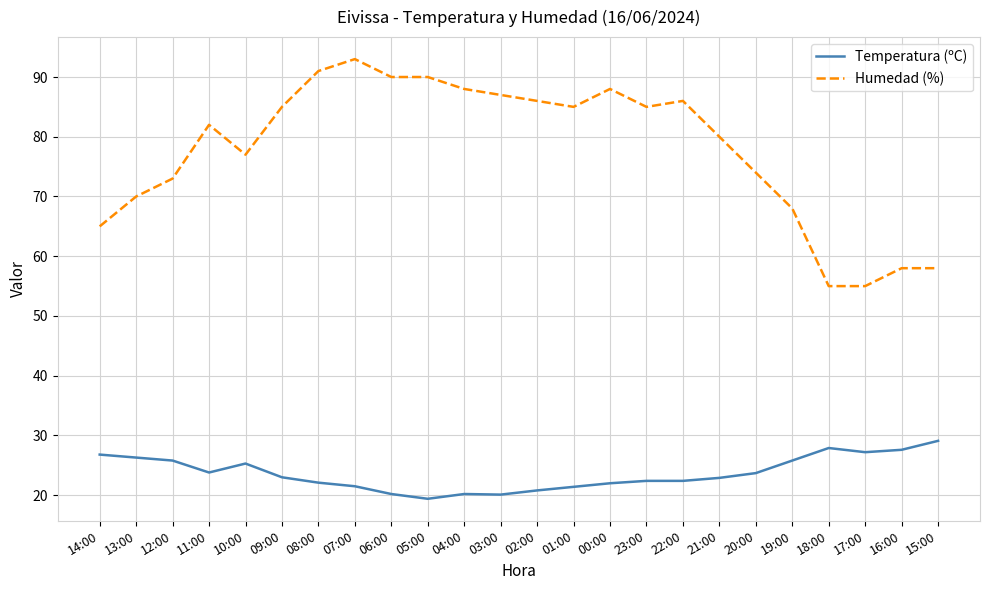

Count the number of data series in this chart.

2